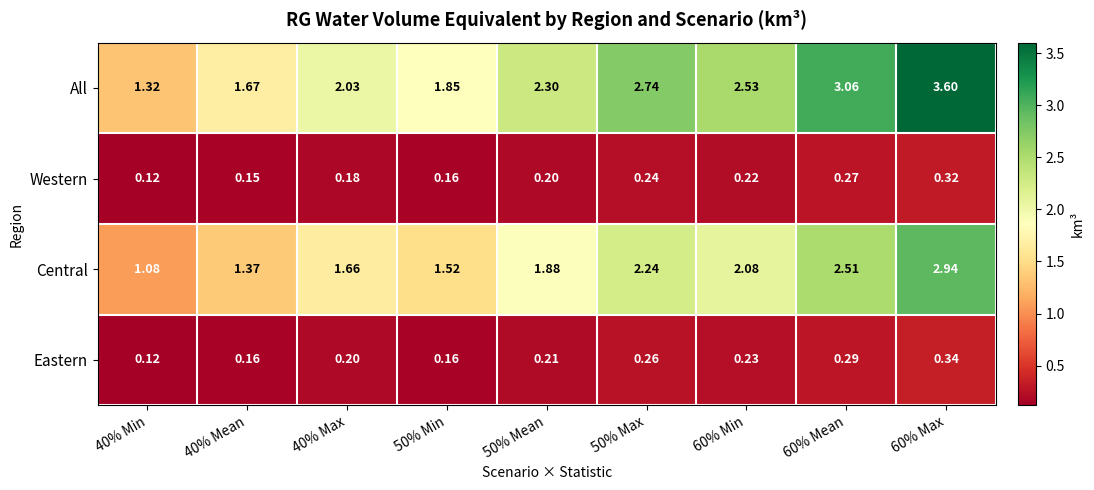

Which series has the largest total across all categories?

All